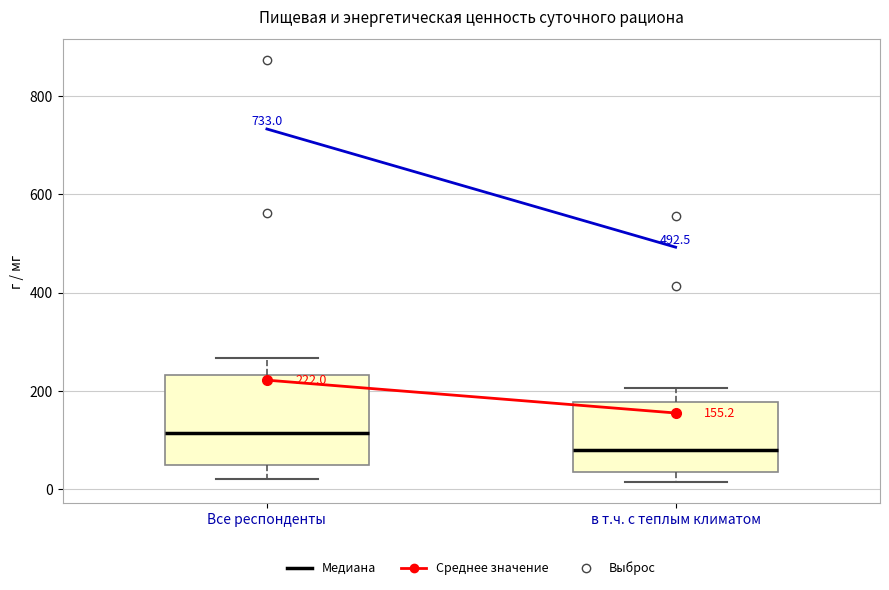

Which box has the highest median line?

Все респонденты